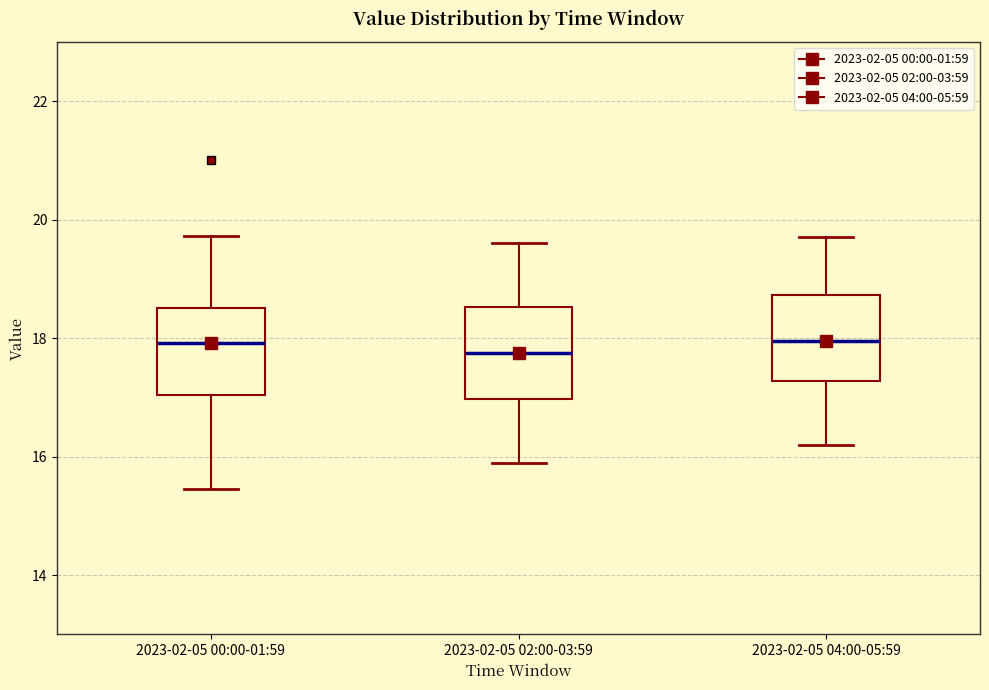

Reading left to right, read every box against the y-axis: the position of its median line, the range the box covers, and the ends of its whiskers. The values are not printed on the chart, so give them approximately, as read against the axis.

2023-02-05 00:00-01:59: median 18.0, box 17.0 to 18.6, whiskers 15.4 to 19.8
2023-02-05 02:00-03:59: median 17.8, box 17.0 to 18.6, whiskers 16.0 to 19.6
2023-02-05 04:00-05:59: median 18.0, box 17.2 to 18.8, whiskers 16.2 to 19.8